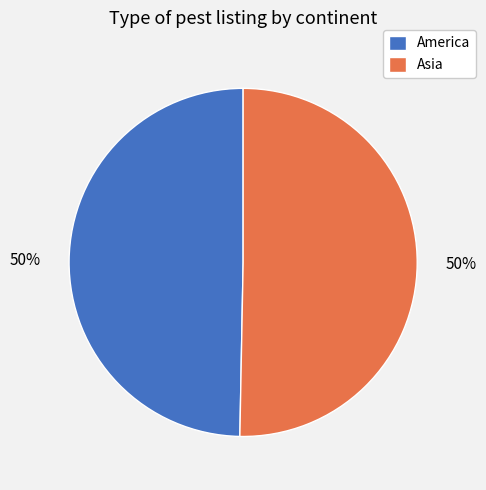

To the nearest percent, what is the combined percentage of America and Asia?

100%